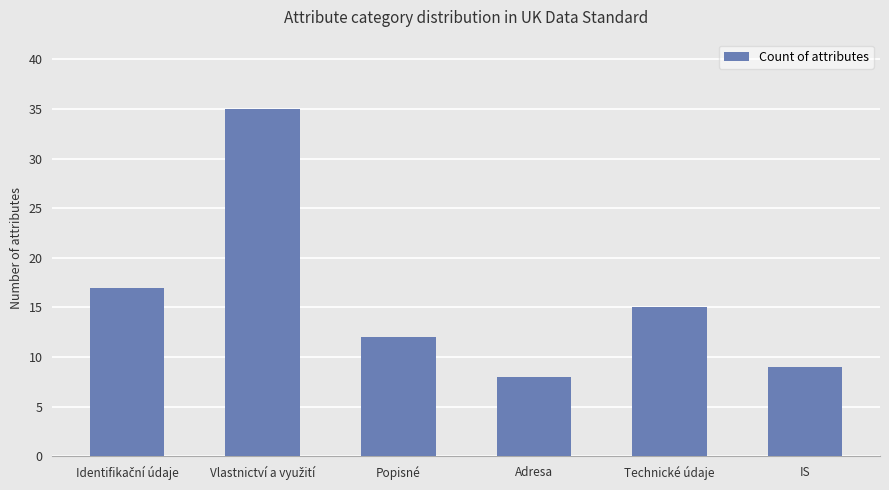

What is the greatest value displayed?

35